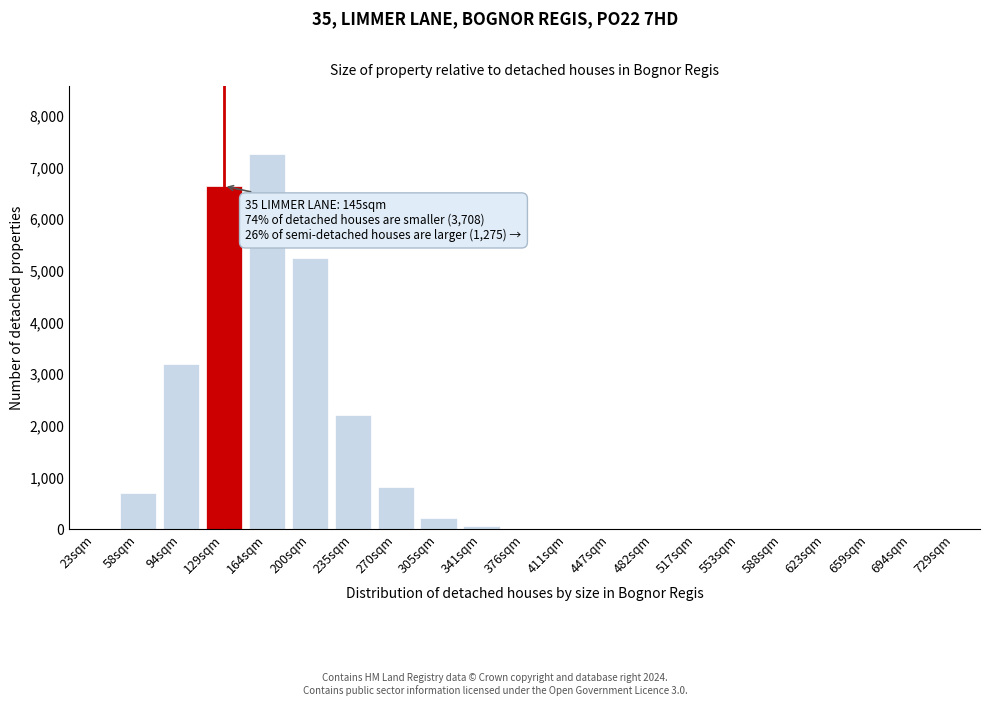

What is the maximum value shown in the chart?

7264